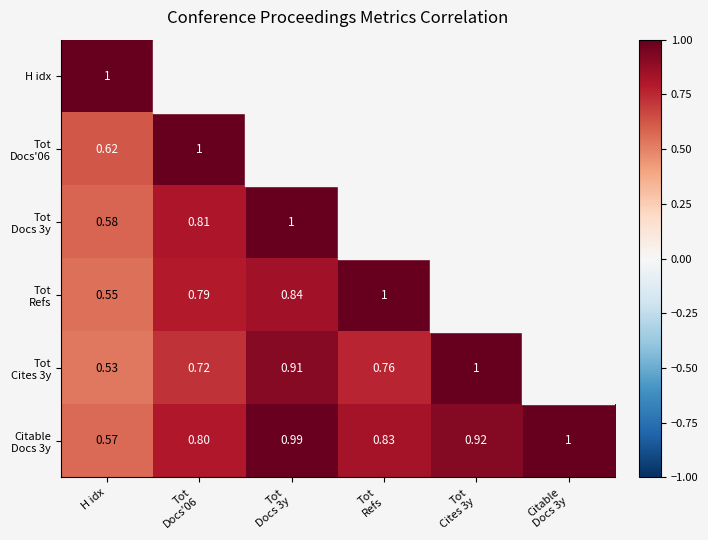

What is the highest value of the Citable Docs 3y series?

1.0